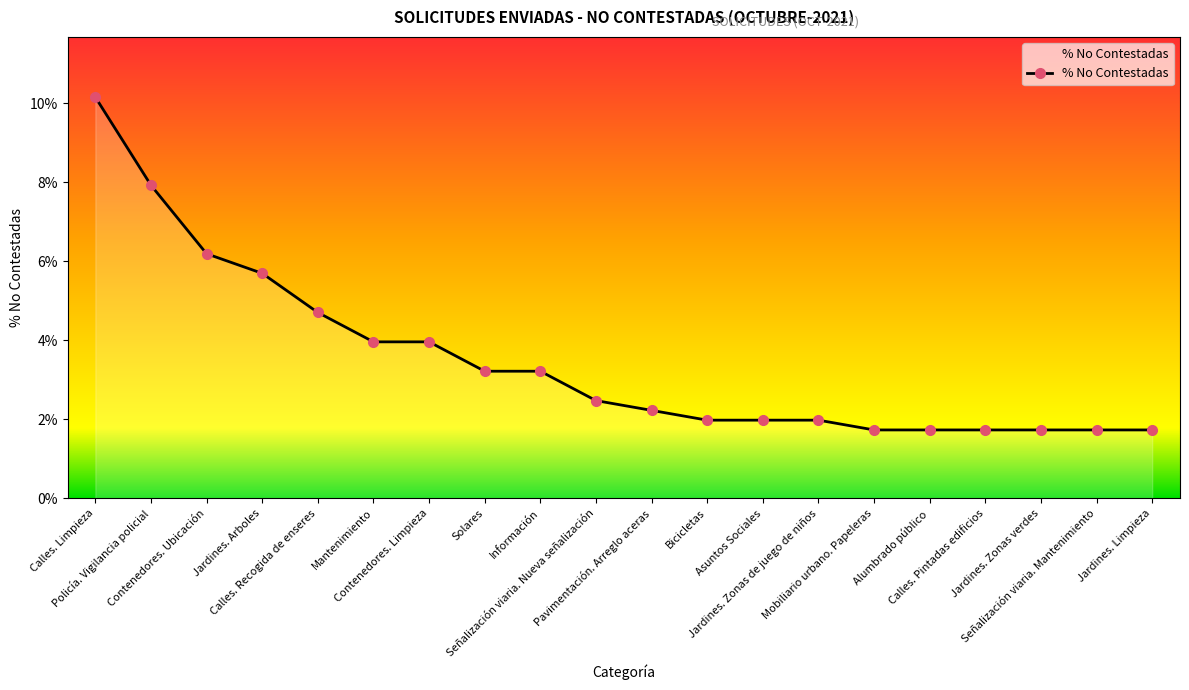

True or false: the data shows 0.0 at Bicicletas.

False